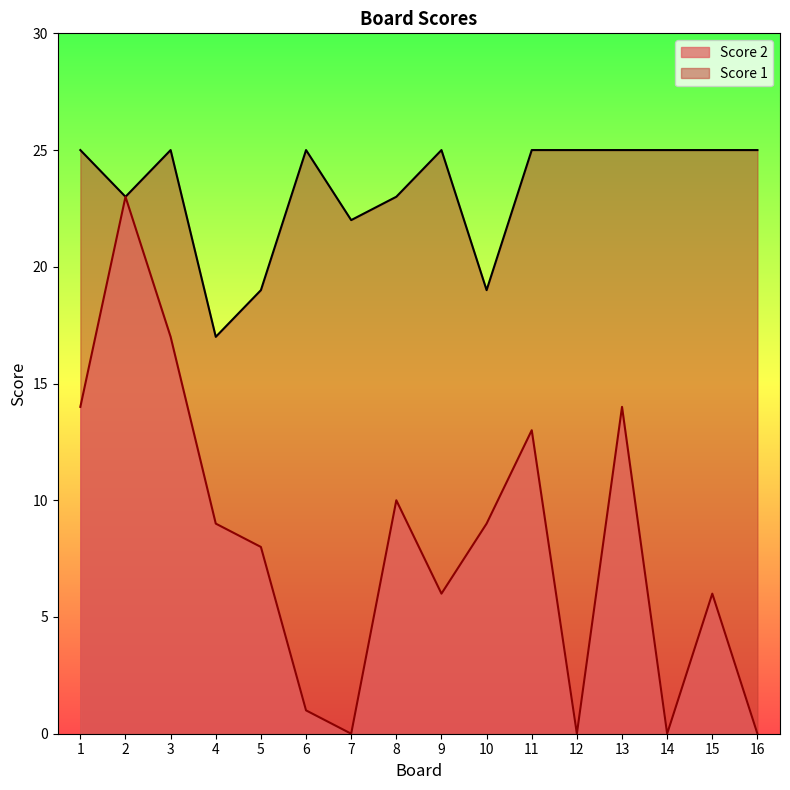

In Score 2, how many points are lower than both neighbors (excluding endpoints)?

4